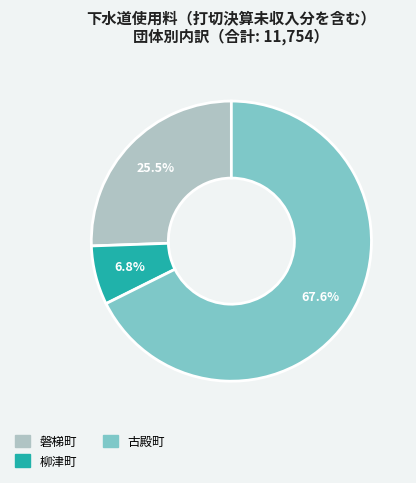

Is there any slice that represents more than half of the pie?

Yes